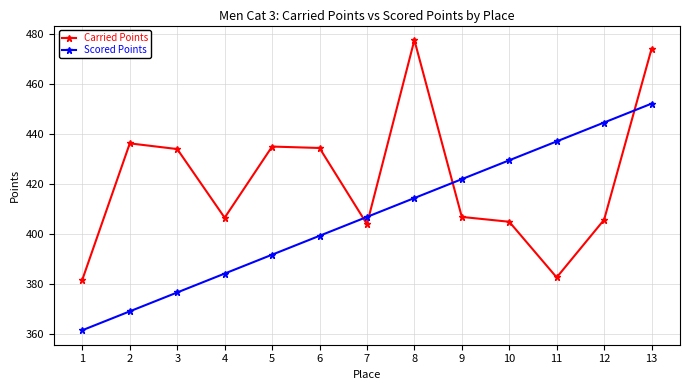

What is the difference between the second highest and minimum values in the Scored Points series?

83.2